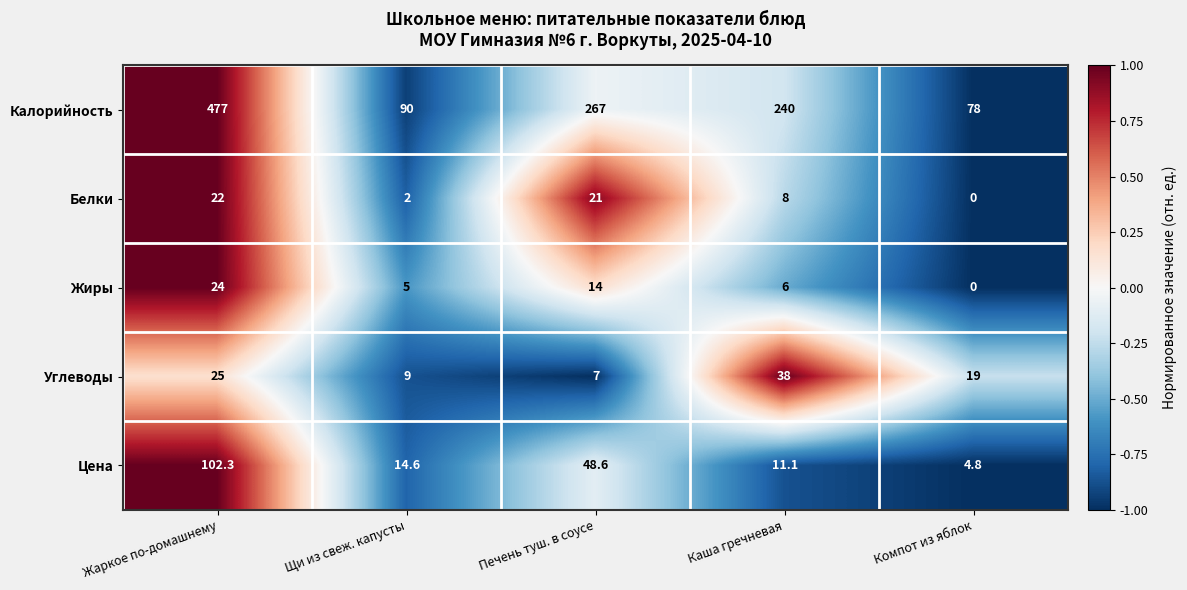

How many data points does each series have?

5